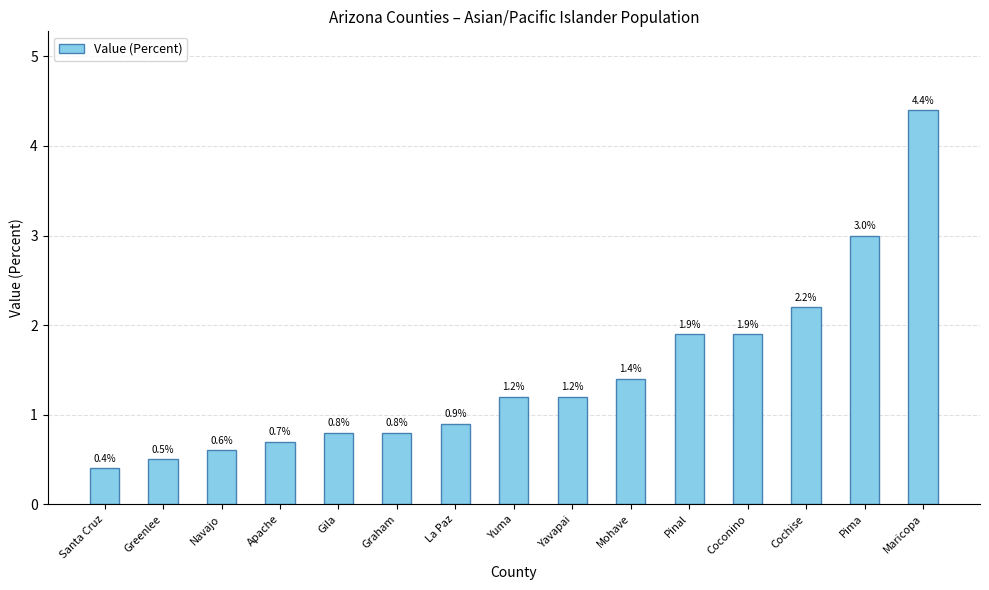

Which has a higher value, Pima or Santa Cruz?

Pima